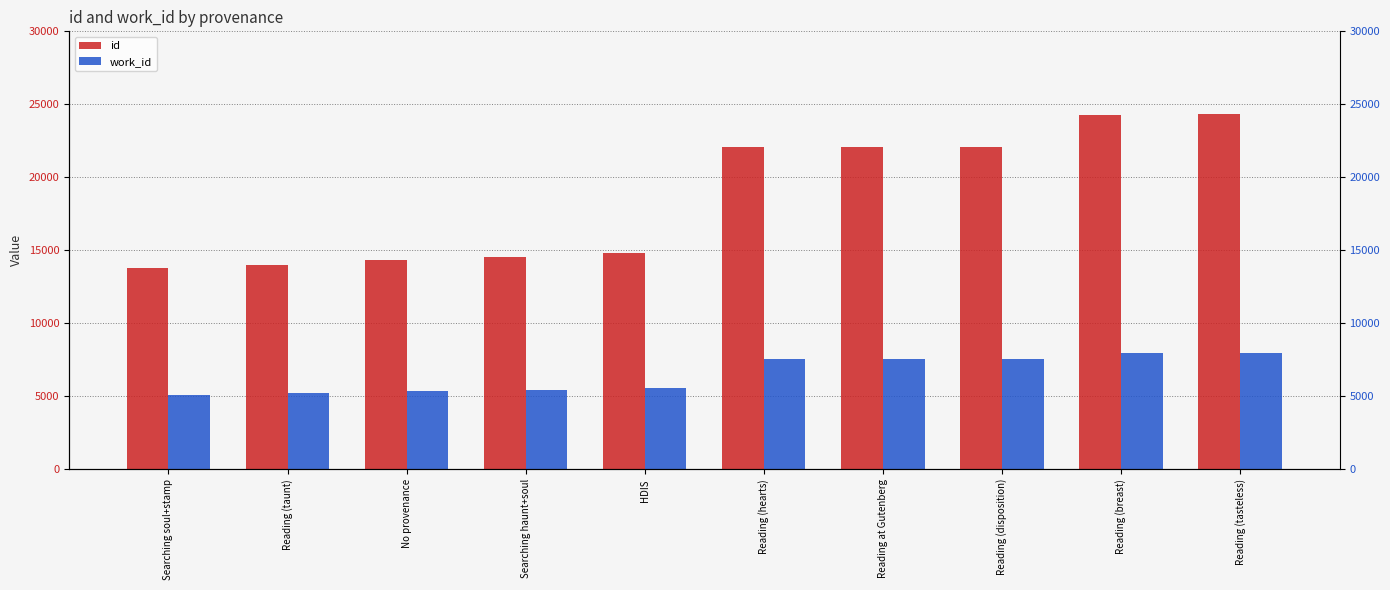

What position from the right is No provenance?

8